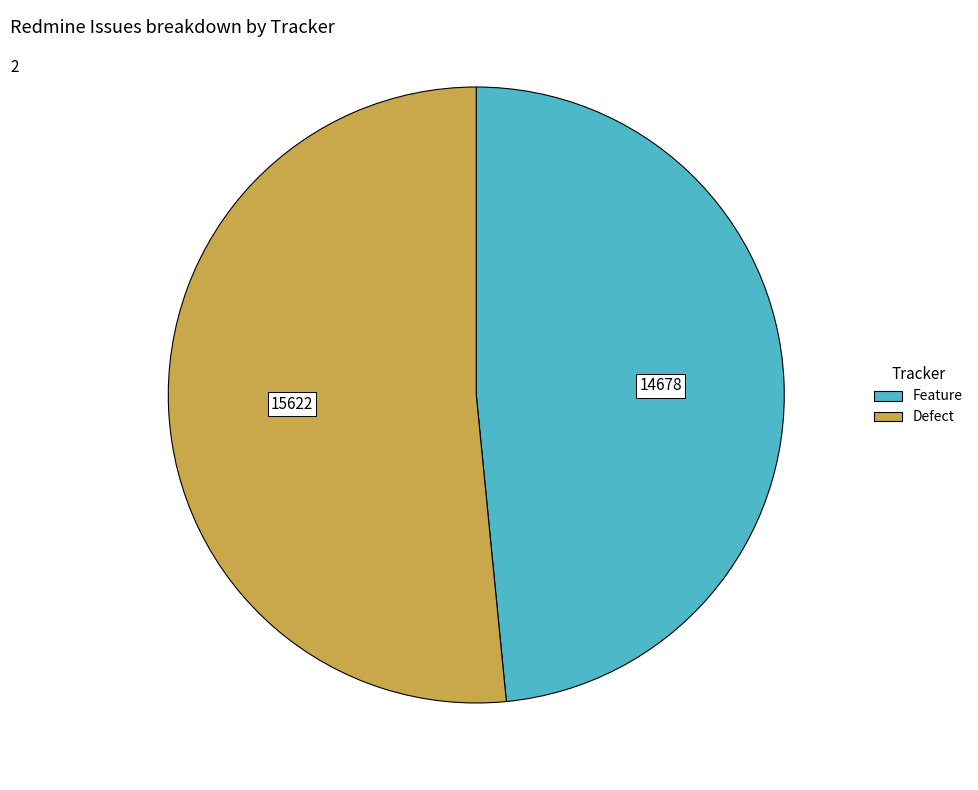

Is it true that Defect is 52% of the pie?

True